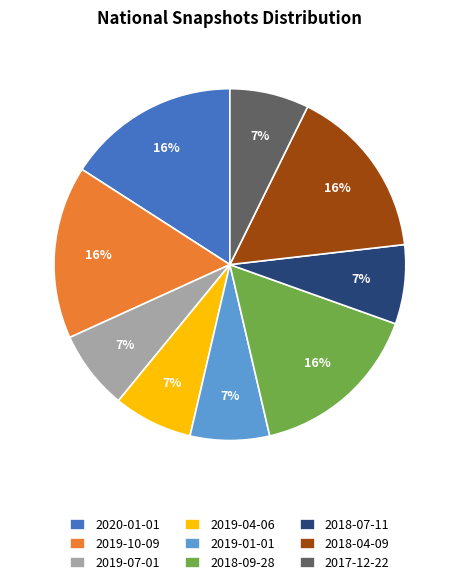

What percentage is the 2017-12-22 slice, to the nearest percent?

7%